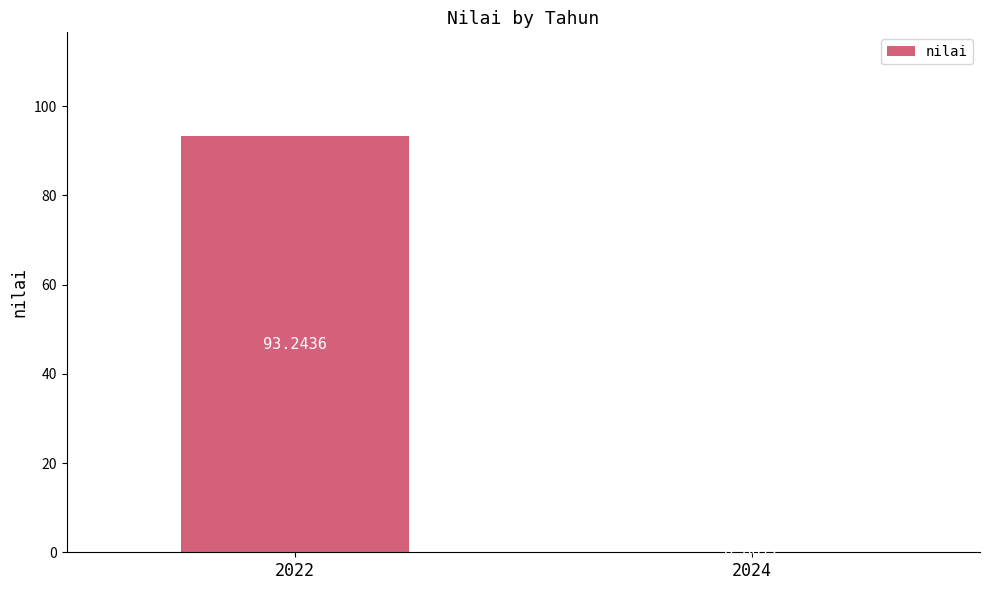

What is the sum of the values at 2022 and 2024?

93.2